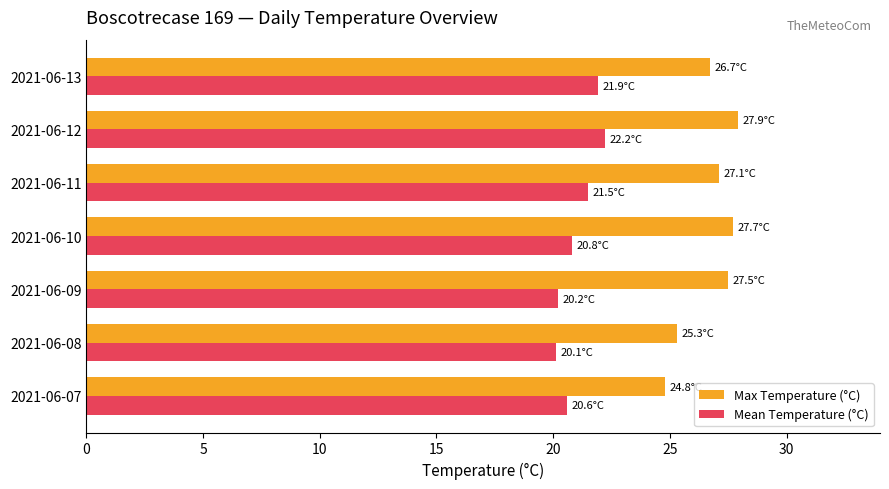

What is the highest value of the Max Temperature (°C) series?

27.9